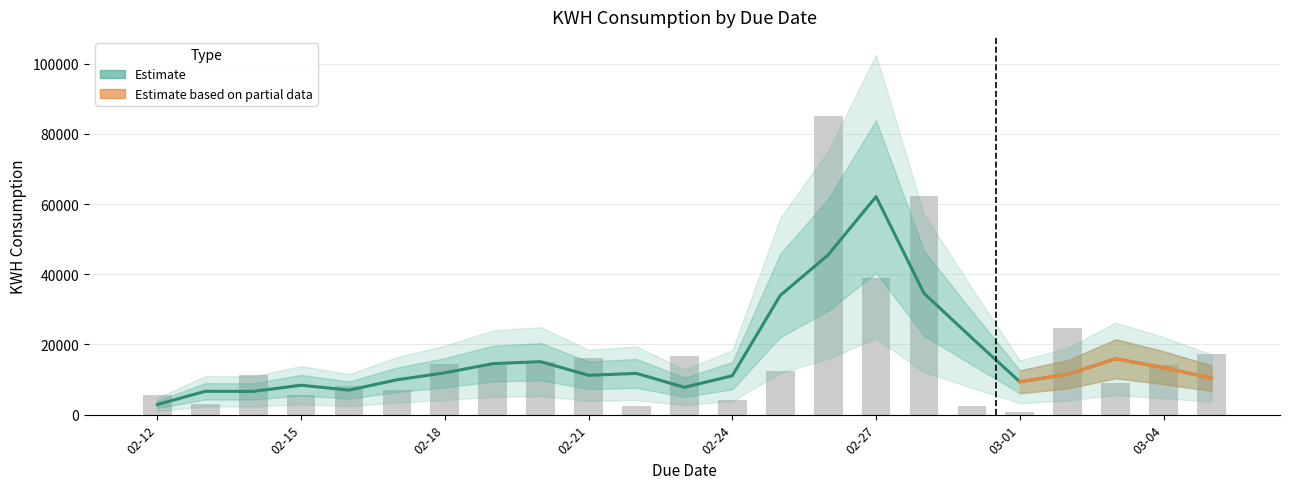

What is the label of the 20th bar from the left?

2024-03-02